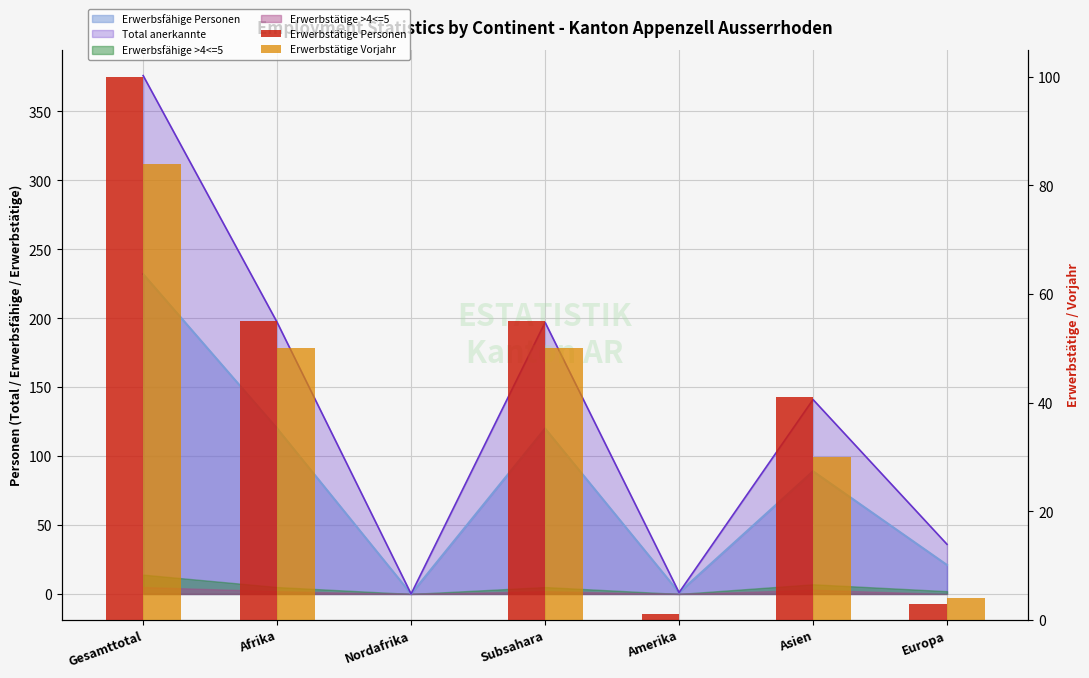

What is the sum of all Erwerbstätige Vorjahr values?

218